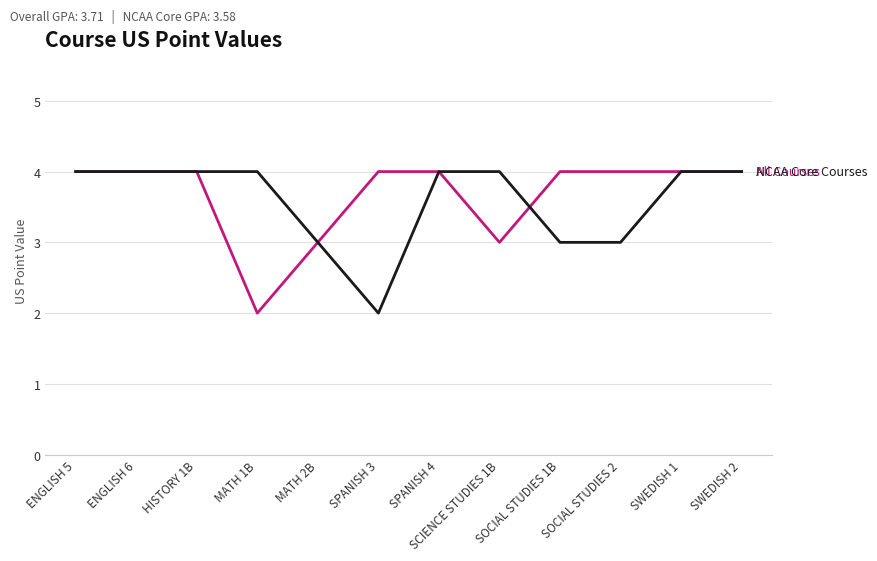

What is the total value across all series at SWEDISH 1?

8